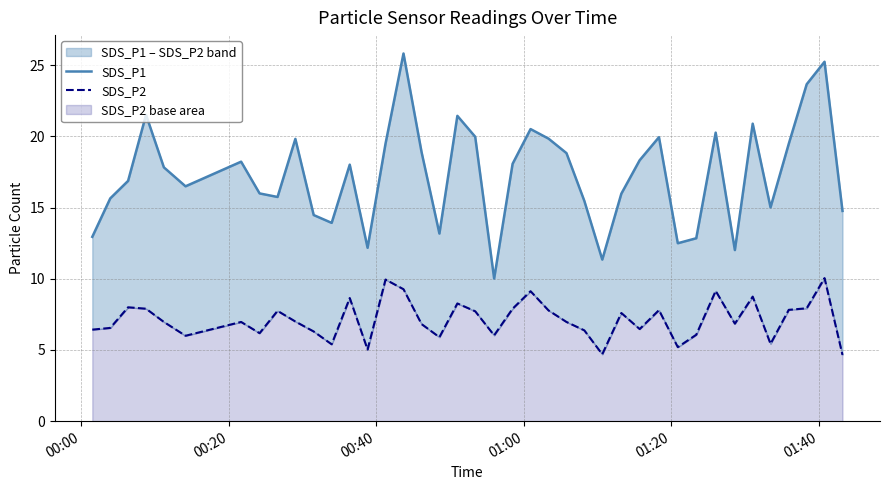

What is the difference between the maximum and minimum values in the SDS_P1 series?

15.8